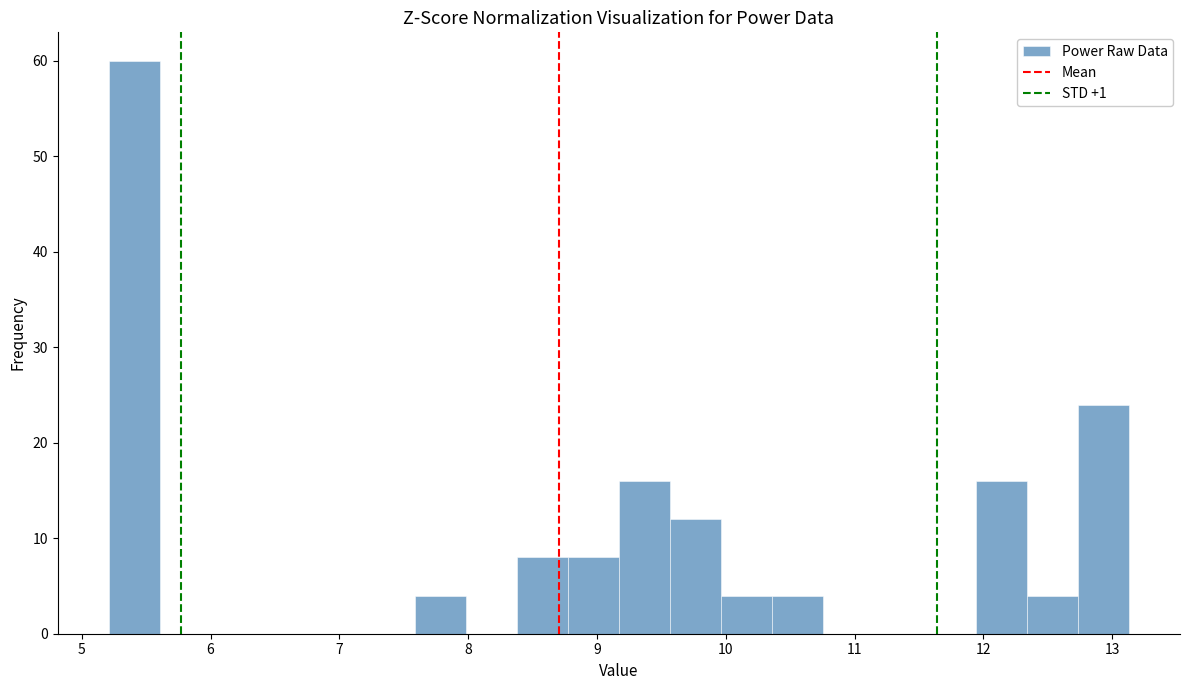

Read against the x-axis, roughly where is the centre of the tallest bar?

5.4